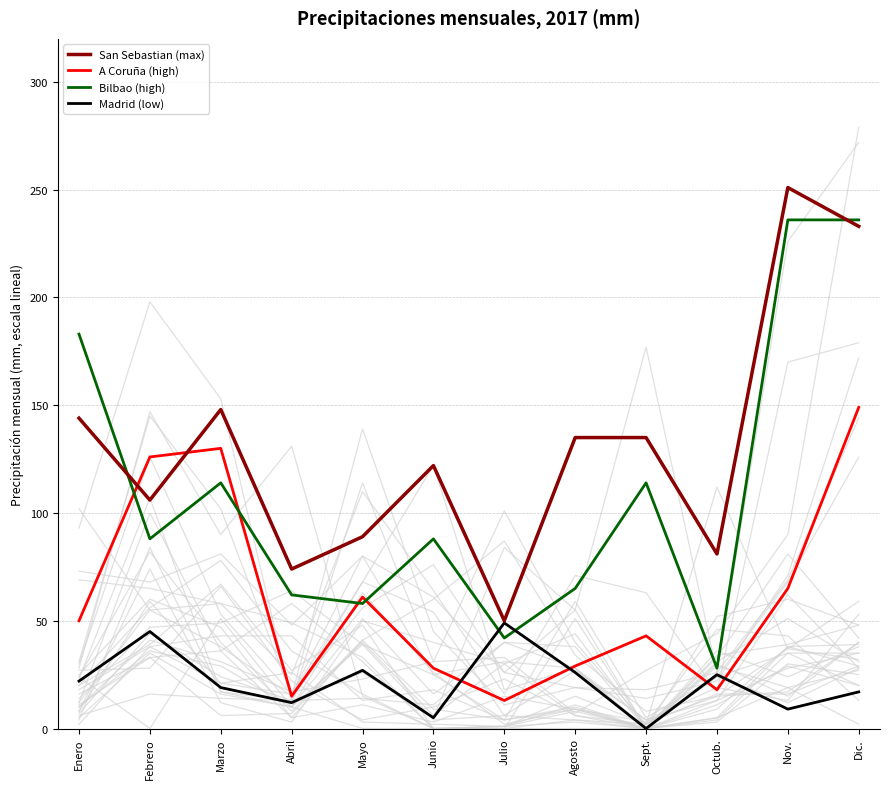

What value does the Bilbao (high) series have at Julio, to the nearest 5?

40